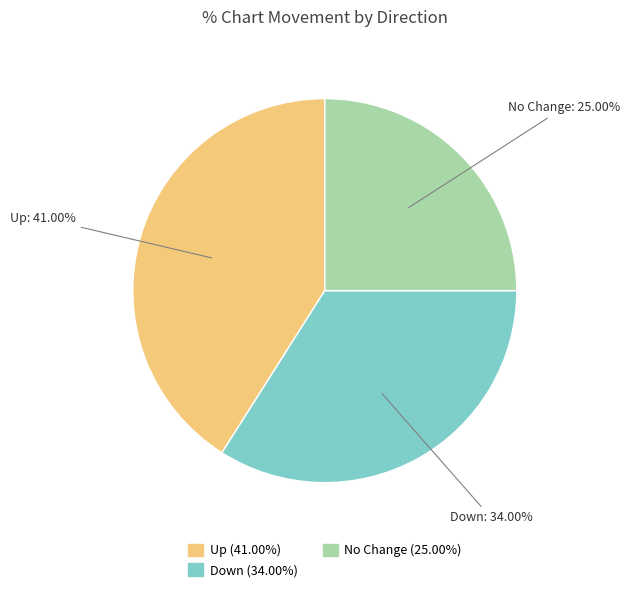

Which slice is the smallest?

No Change